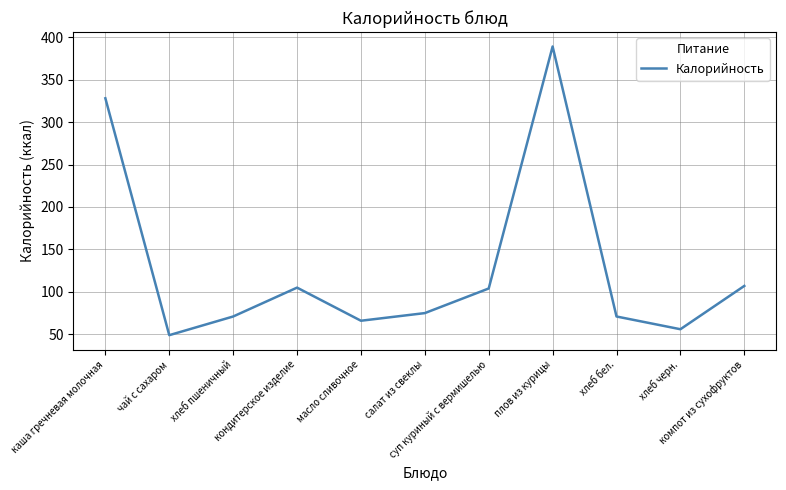

What is the difference between the maximum and minimum values?

340